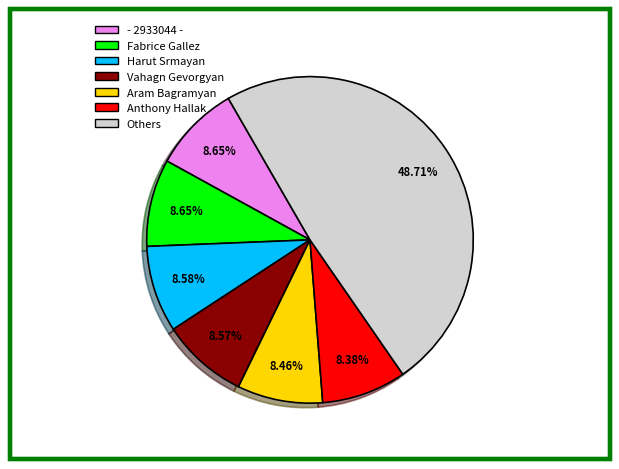

How many slices are in this pie chart?

7